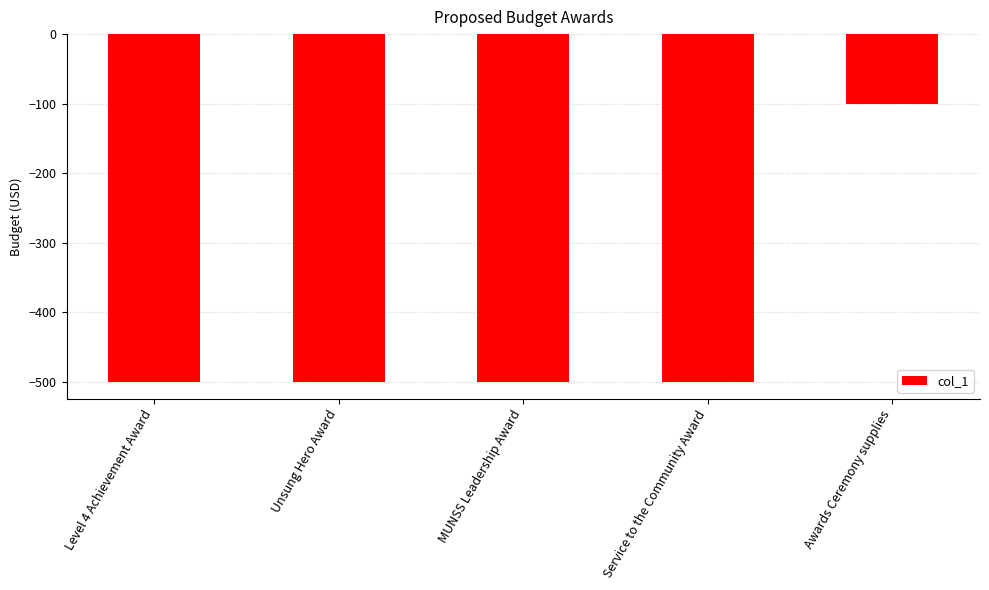

Is it true that the value at Service to the Community Award is -899?

False